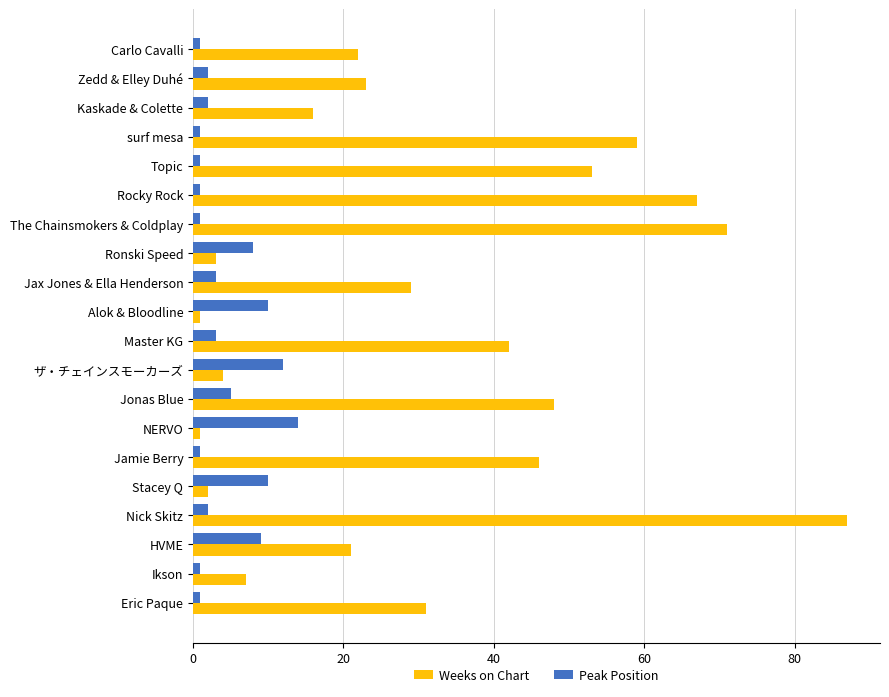

True or false: Weeks on Chart has a value of 3 at Ronski Speed.

True